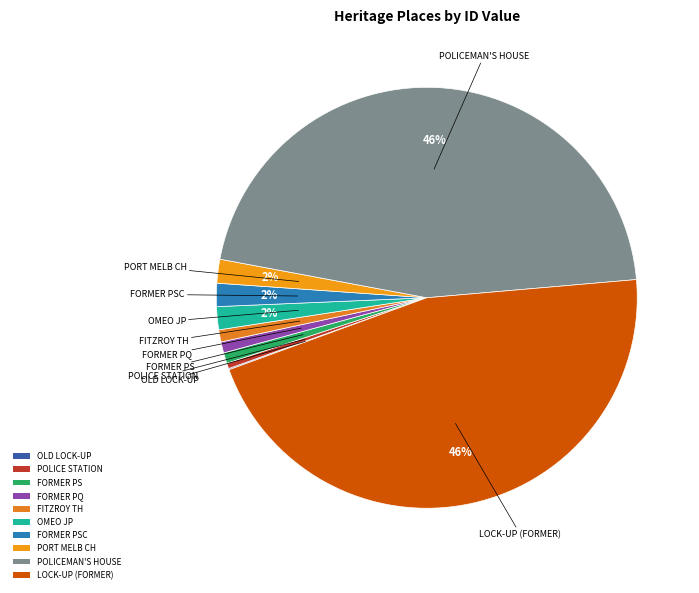

Is the sum of LOCK-UP (FORMER) and POLICEMAN'S HOUSE greater than half?

Yes